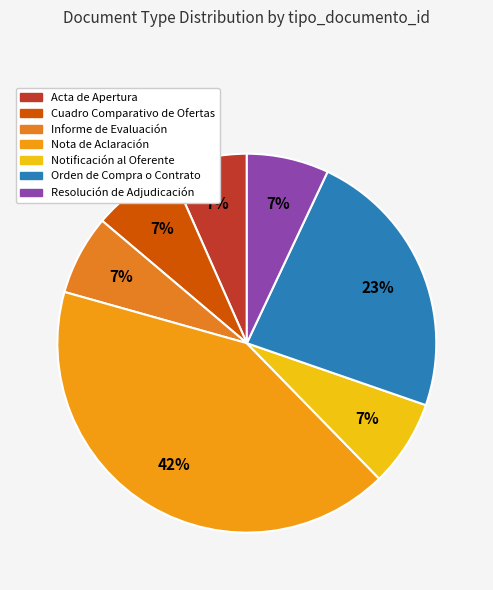

Rank the categories by value from highest to lowest.

Nota de Aclaración, Orden de Compra o Contrato, Notificación al Oferente, Cuadro Comparativo de Ofertas, Resolución de Adjudicación, Informe de Evaluación, Acta de Apertura